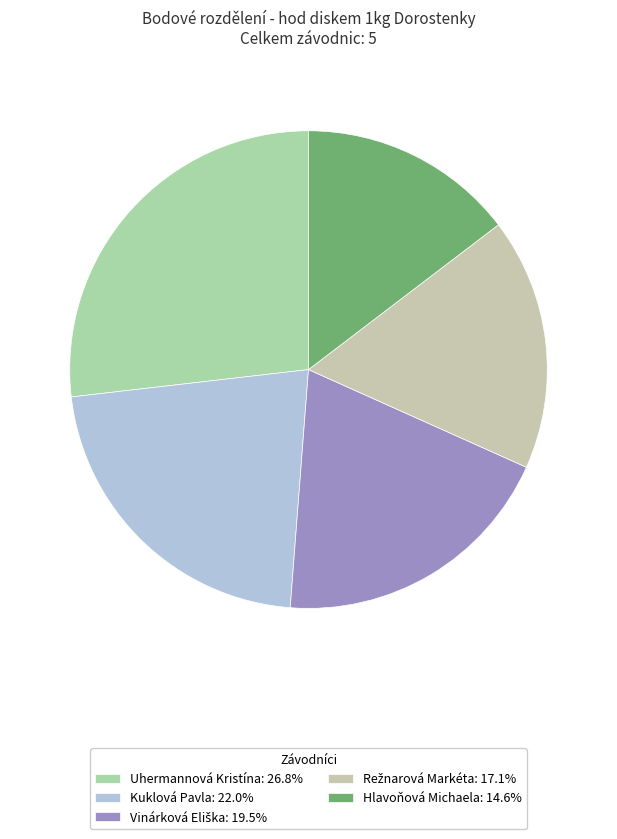

To the nearest percent, what is the difference between the Hlavoňová Michaela and Kuklová Pavla slice percentages?

7%